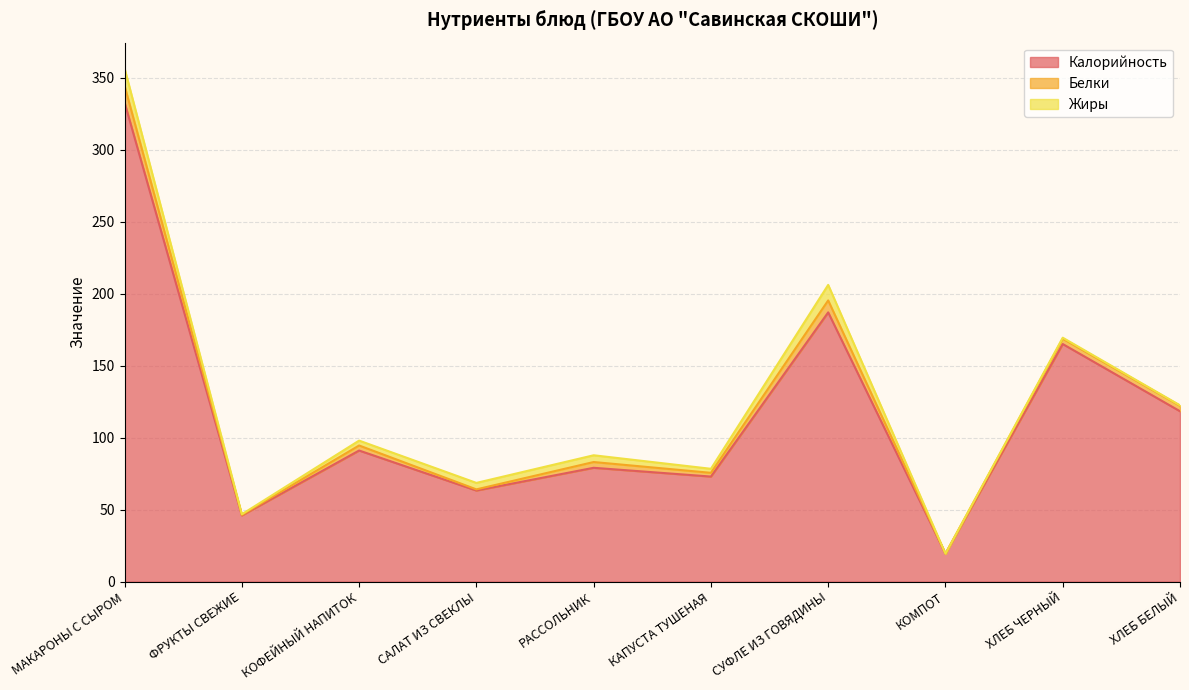

What is the sum of all Белки values?

38.7